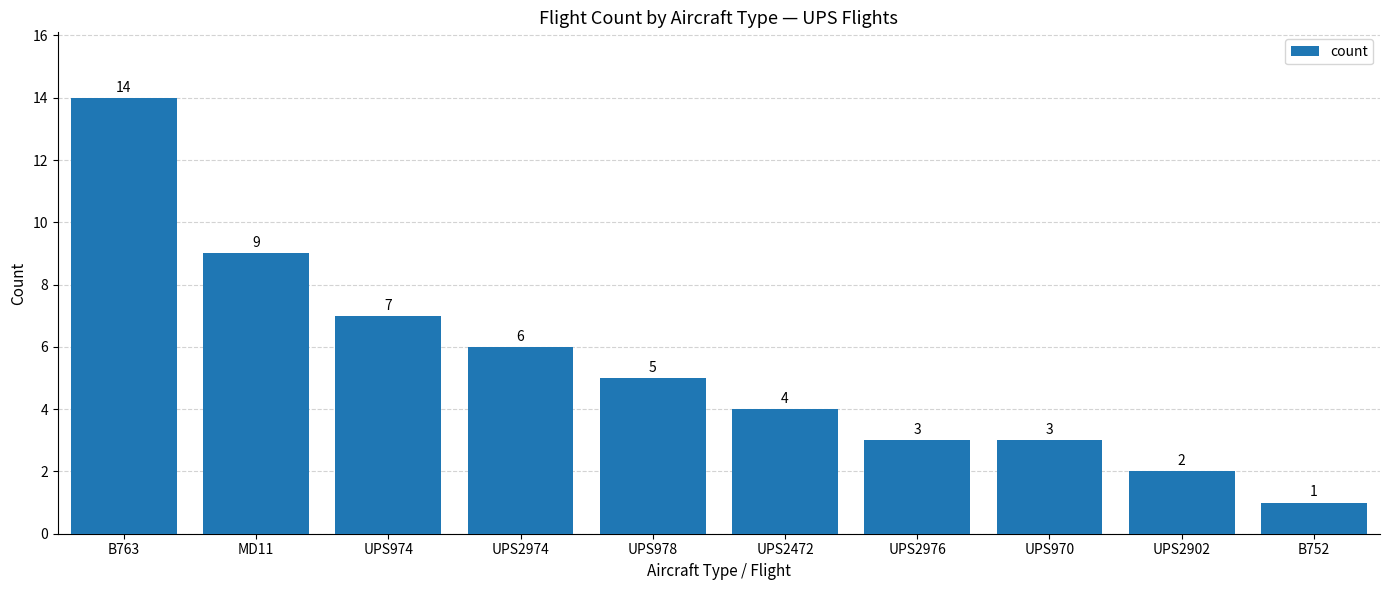

What is the change in value from MD11 to UPS970?

-6